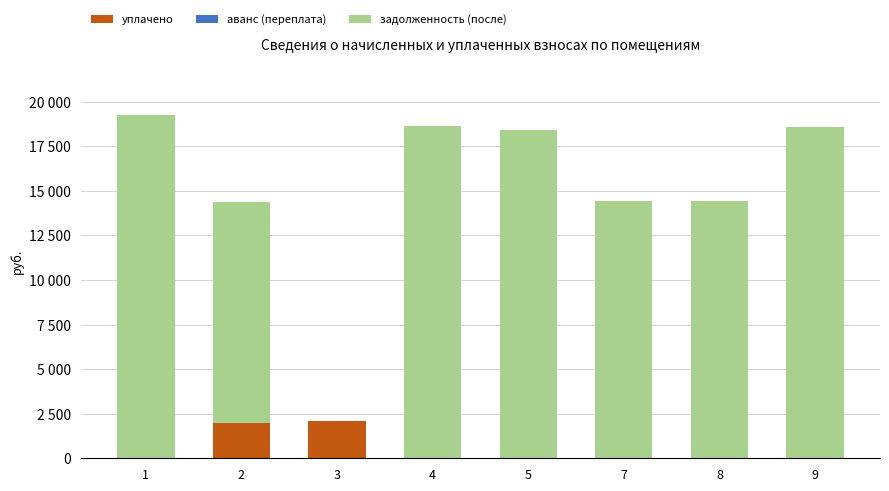

The аванс (переплата) series shows 0.0 at 7. True or false?

True